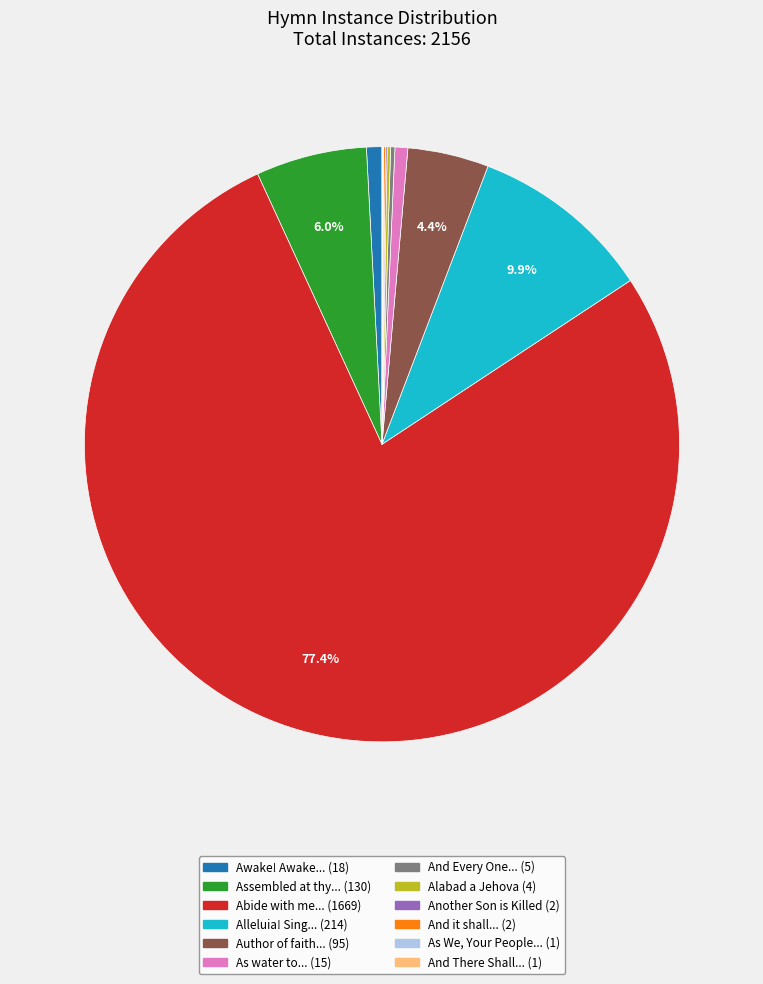

Does any single category account for the majority?

Yes